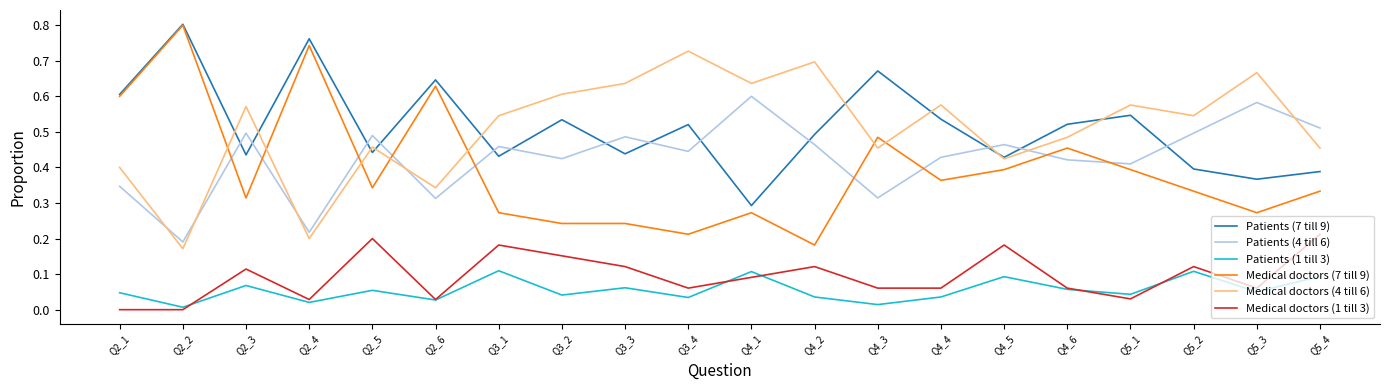

True or false: Medical doctors (1 till 3) and Medical doctors (4 till 6) cross at least once.

False